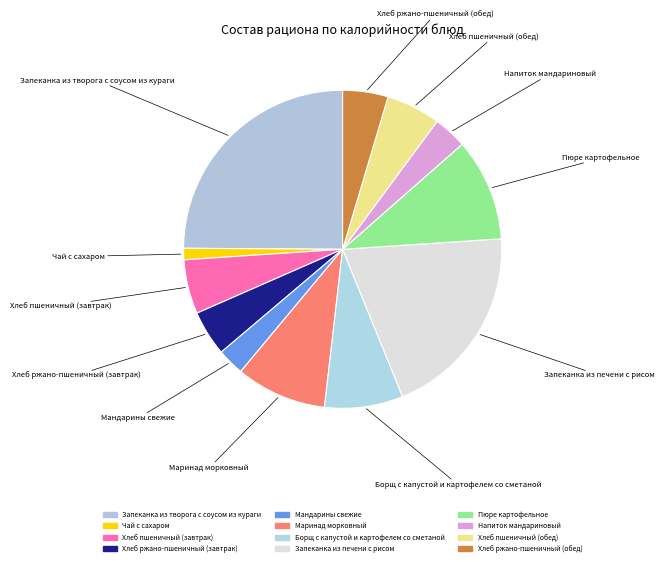

Is Запеканка из творога с соусом из кураги the majority of the pie?

No